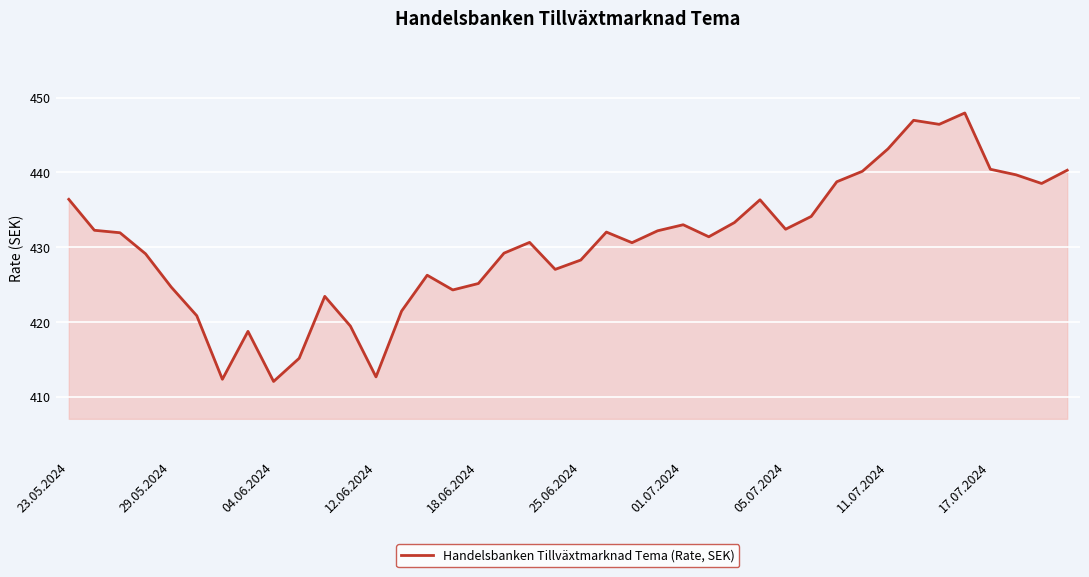

What is the smallest value displayed?

412.1